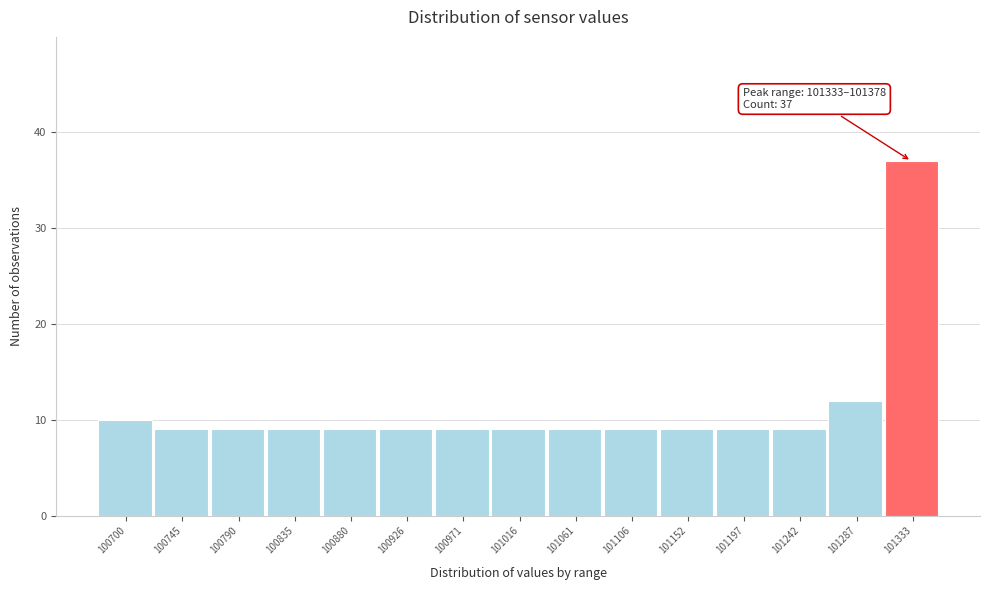

Reading right to left, extract all data points from this chart.

37	12	9	9	9	9	9	9	9	9	9	9	9	9	10